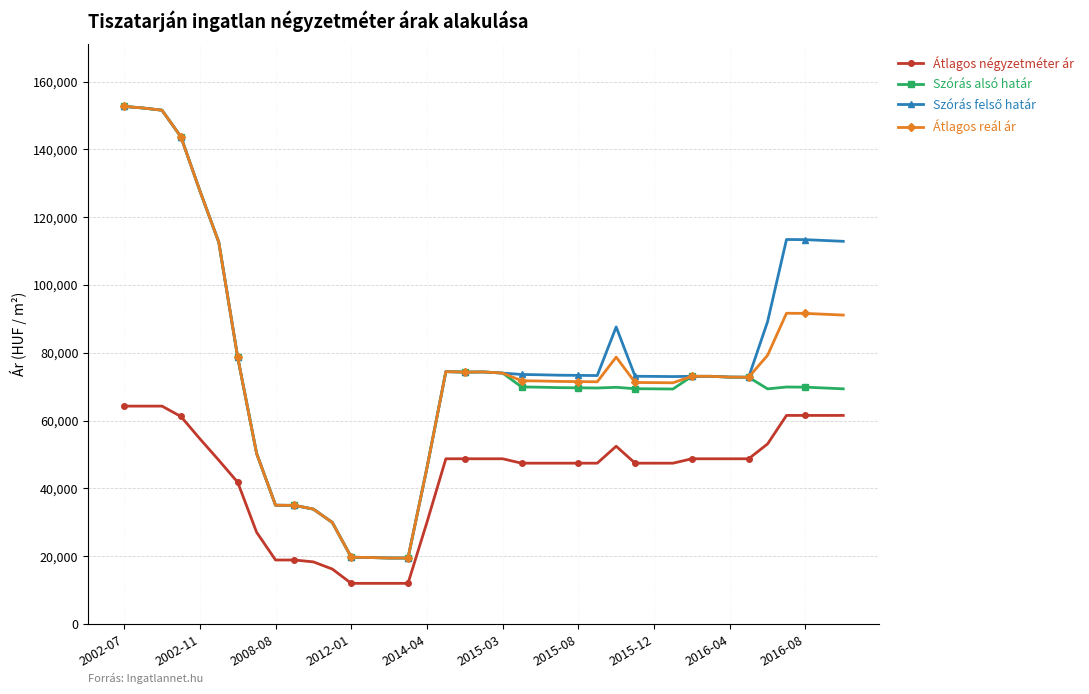

At how many categories does at least one series exceed 81866?

12